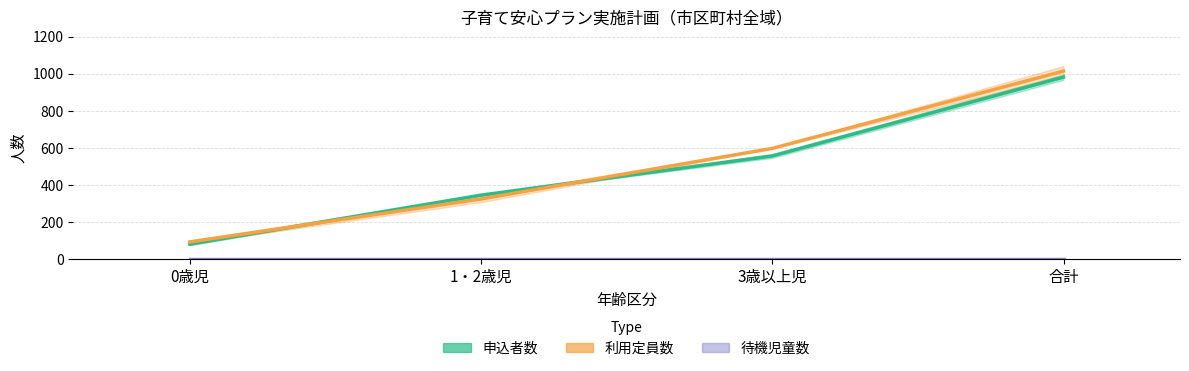

Is the value of 利用定員数_実績 at 合計 greater than the value of 待機児童数_実績 at 合計?

Yes